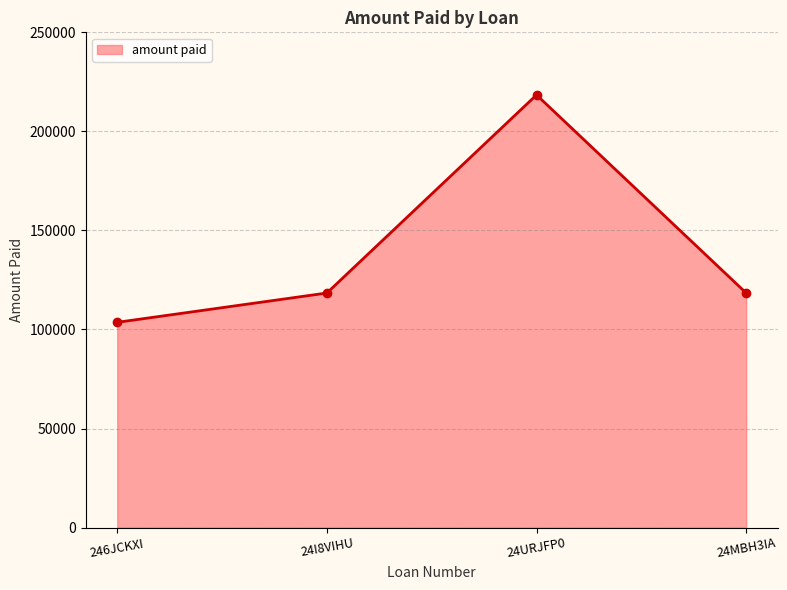

What position from the right is 24MBH3IA?

1